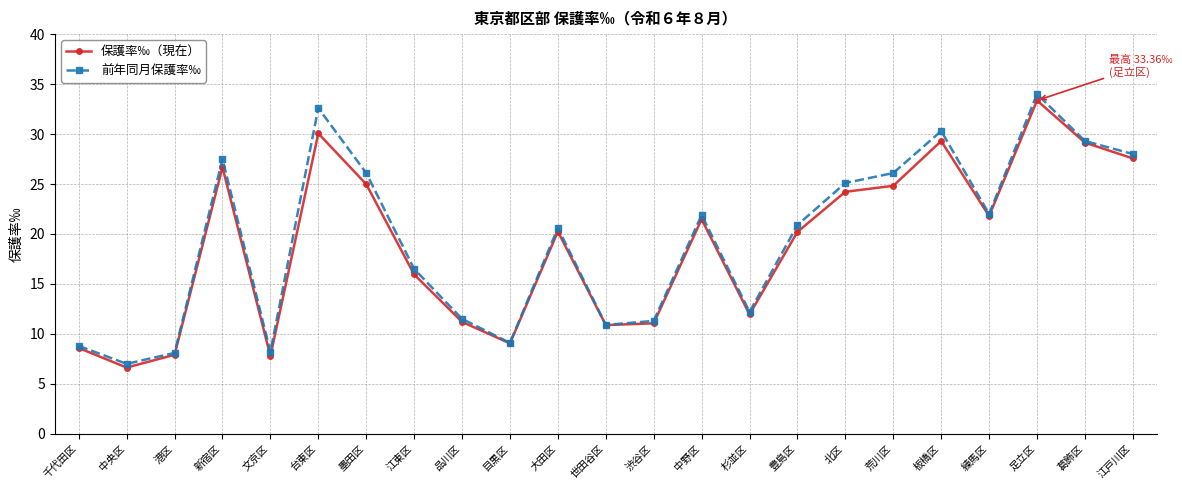

Rank the series by their average value, from highest to lowest.

前年同月保護率‰, 保護率‰（現在）